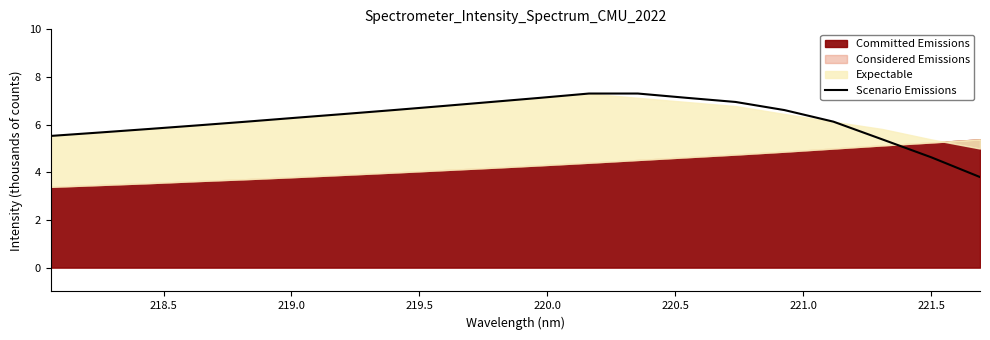

Does the chart display data point markers on the line(s)?

No